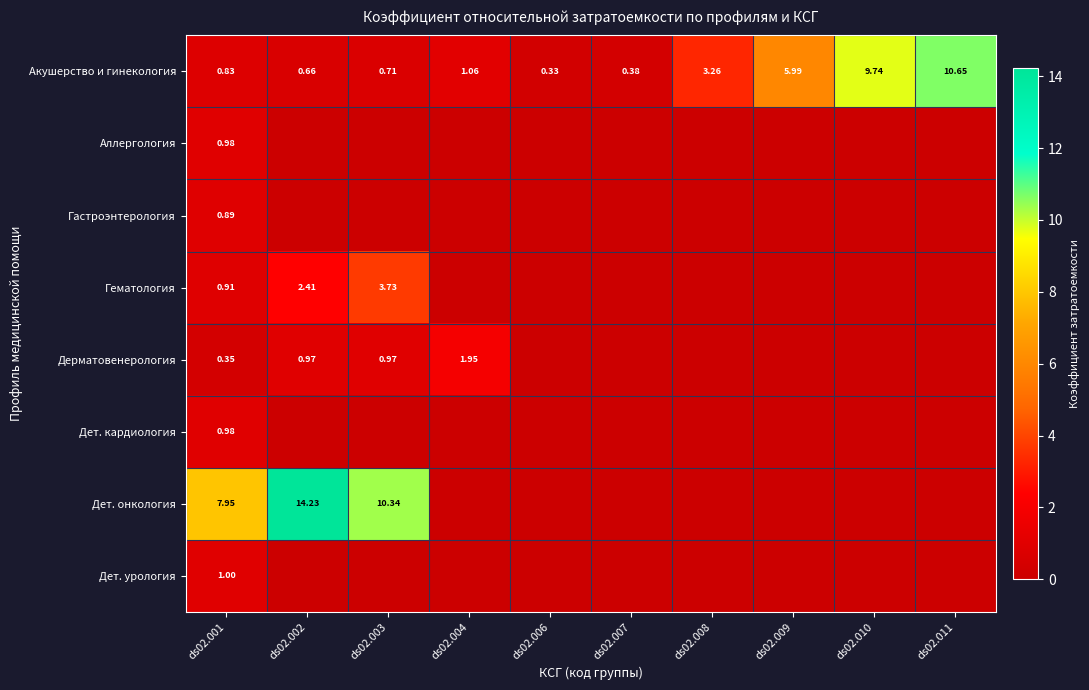

Count the number of data series in this chart.

8